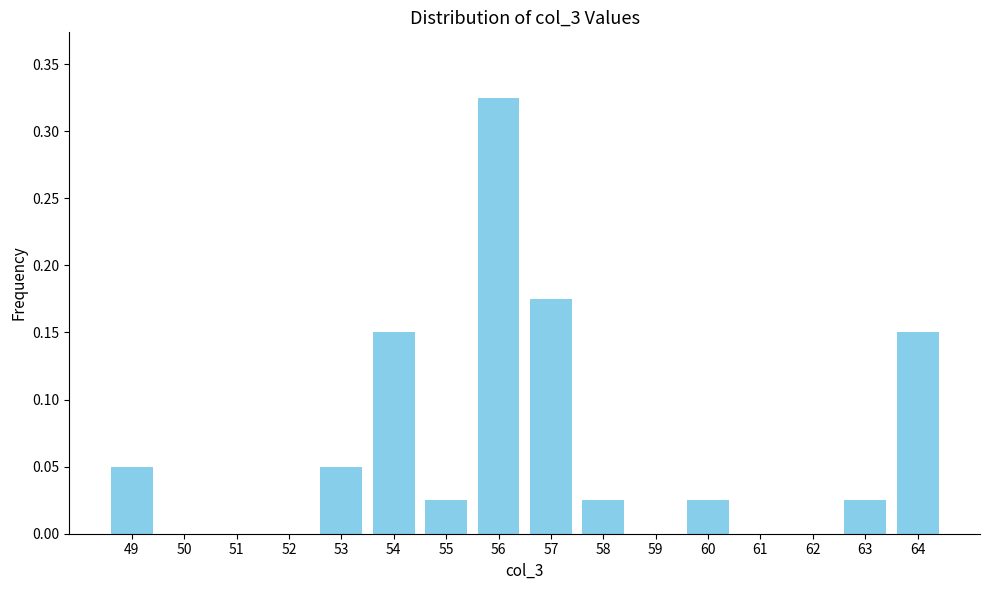

What is the sum of all values?

1.0